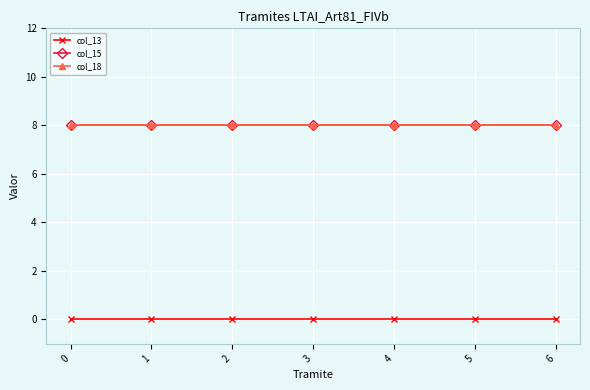

Does the chart have visible grid lines?

Yes